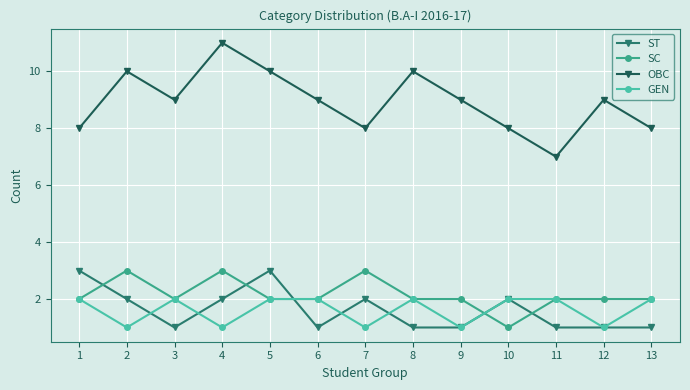

Reading left to right, what are all the values shown in this chart?

ST: 3	2	1	2	3	1	2	1	1	2	1	1	1
SC: 2	3	2	3	2	2	3	2	2	1	2	2	2
OBC: 8	10	9	11	10	9	8	10	9	8	7	9	8
GEN: 2	1	2	1	2	2	1	2	1	2	2	1	2